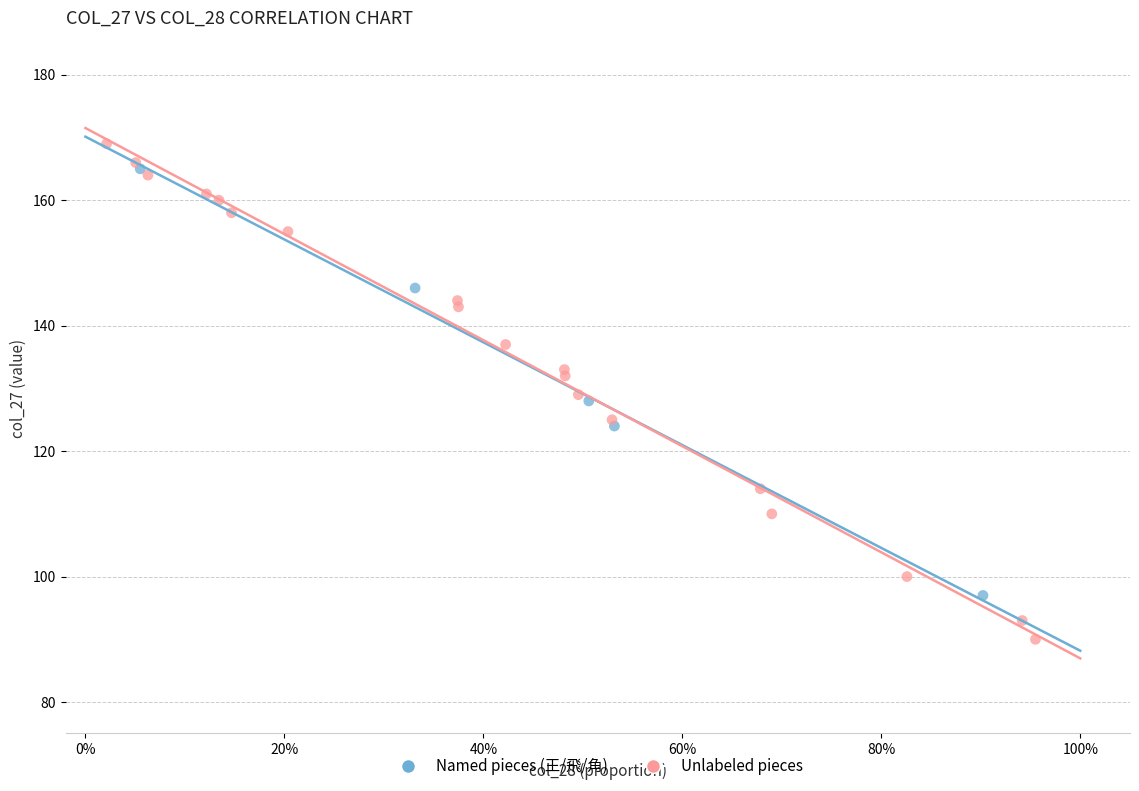

Which series has the largest Y range (max minus min)?

Unlabeled pieces